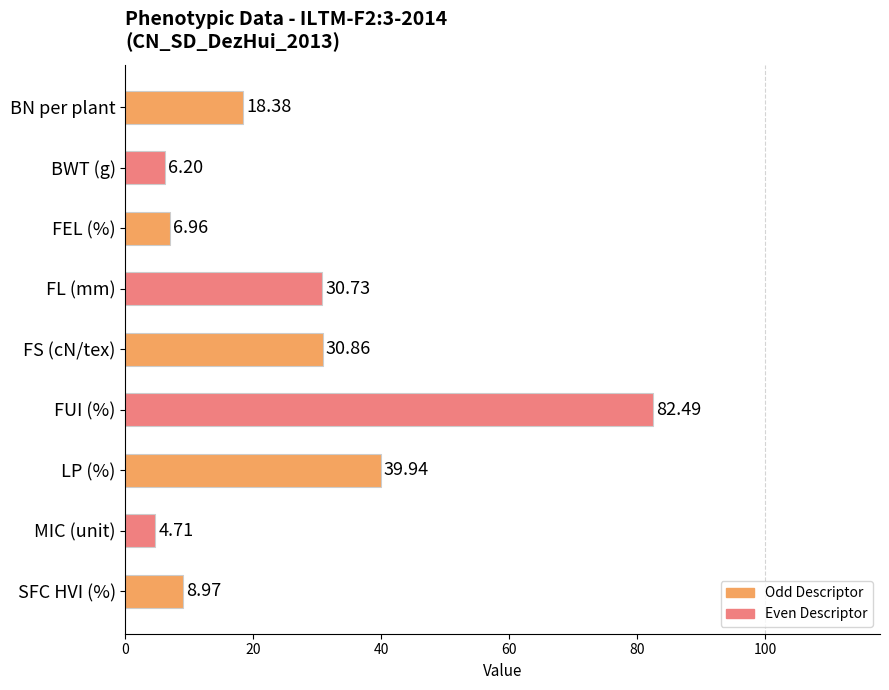

What is the minimum value shown in the chart?

4.7